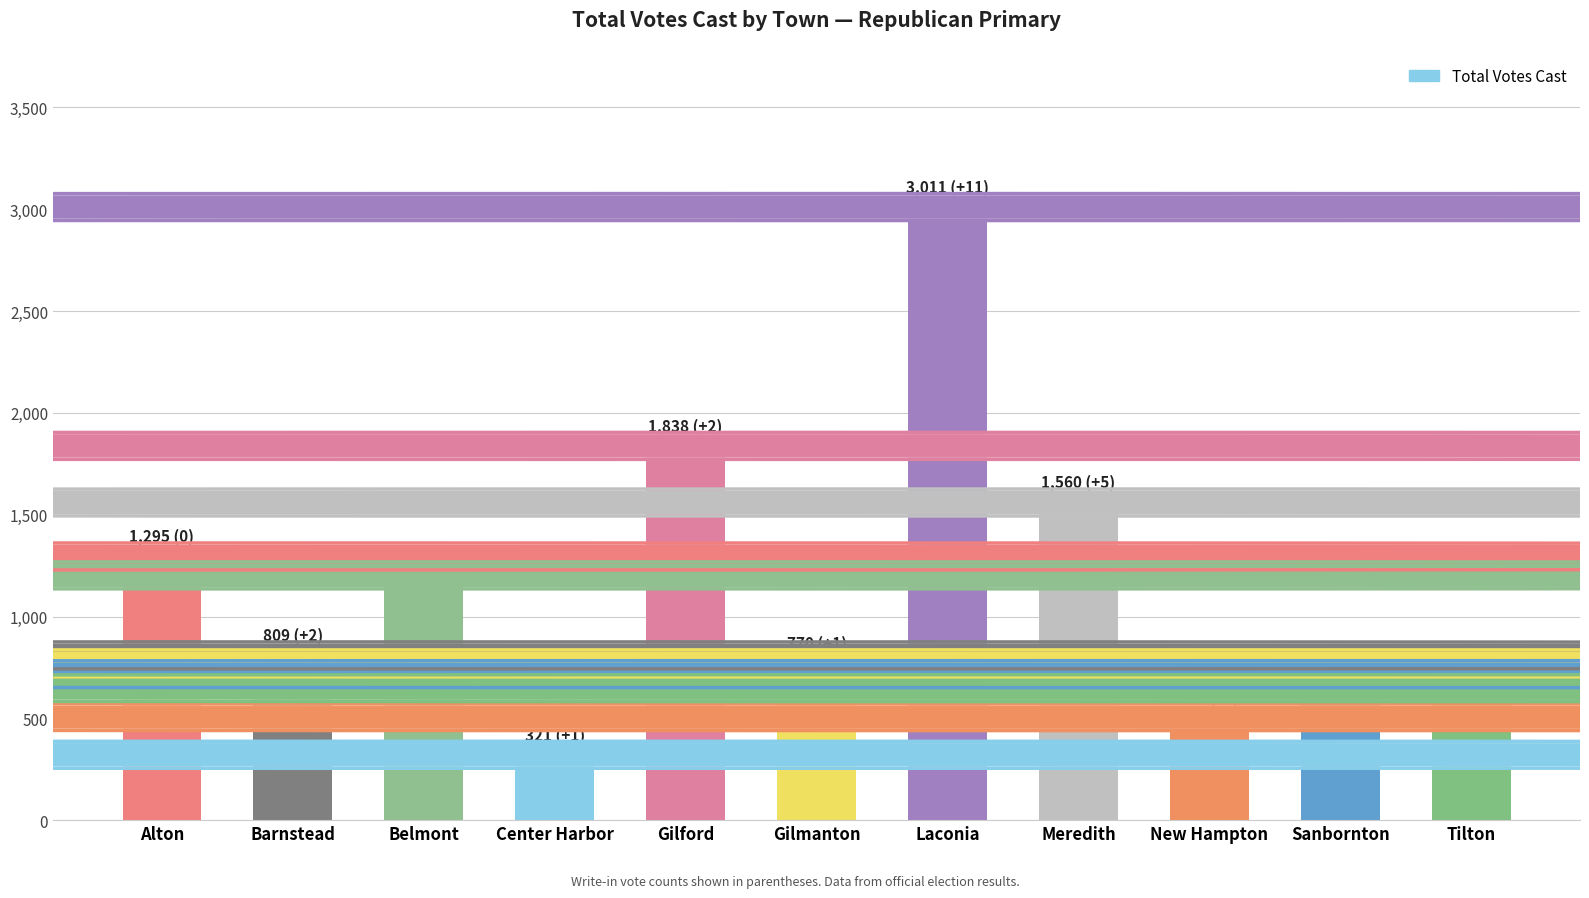

The chart shows a value of 1202 at Belmont. True or false?

True